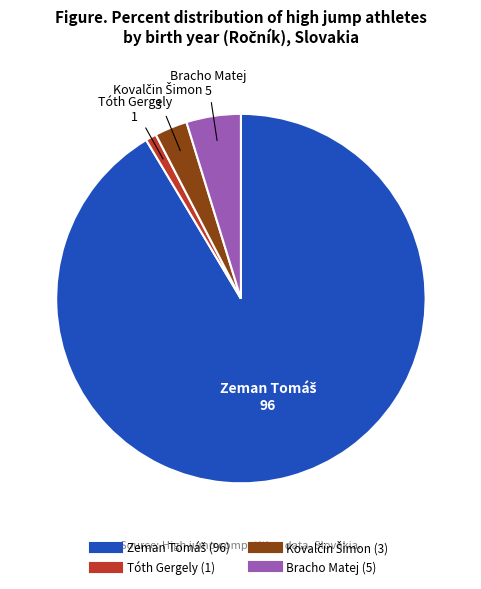

True or false: Bracho Matej accounts for 5% of the total.

True